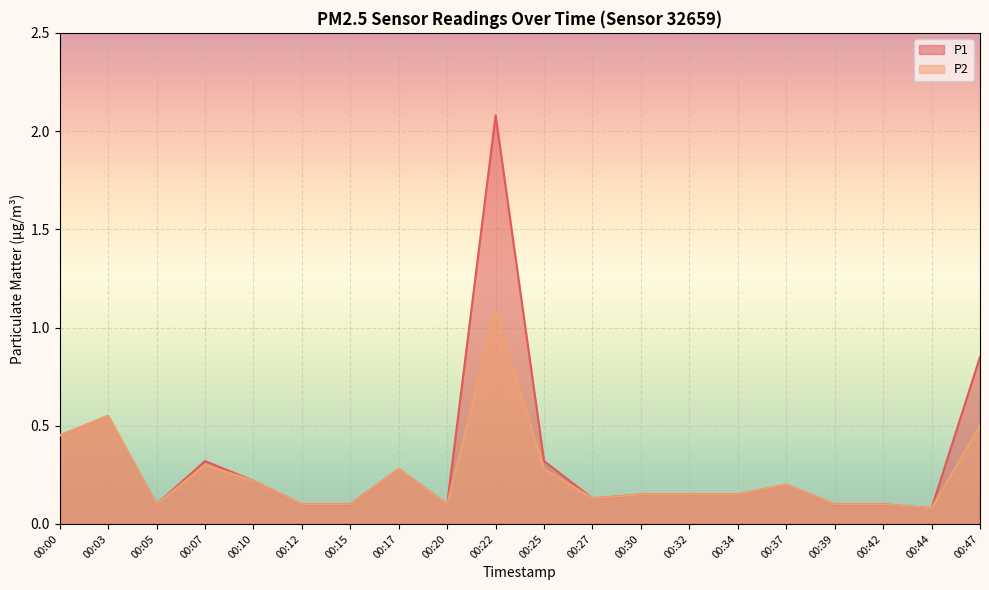

True or false: P1 and P2 cross at least once.

False